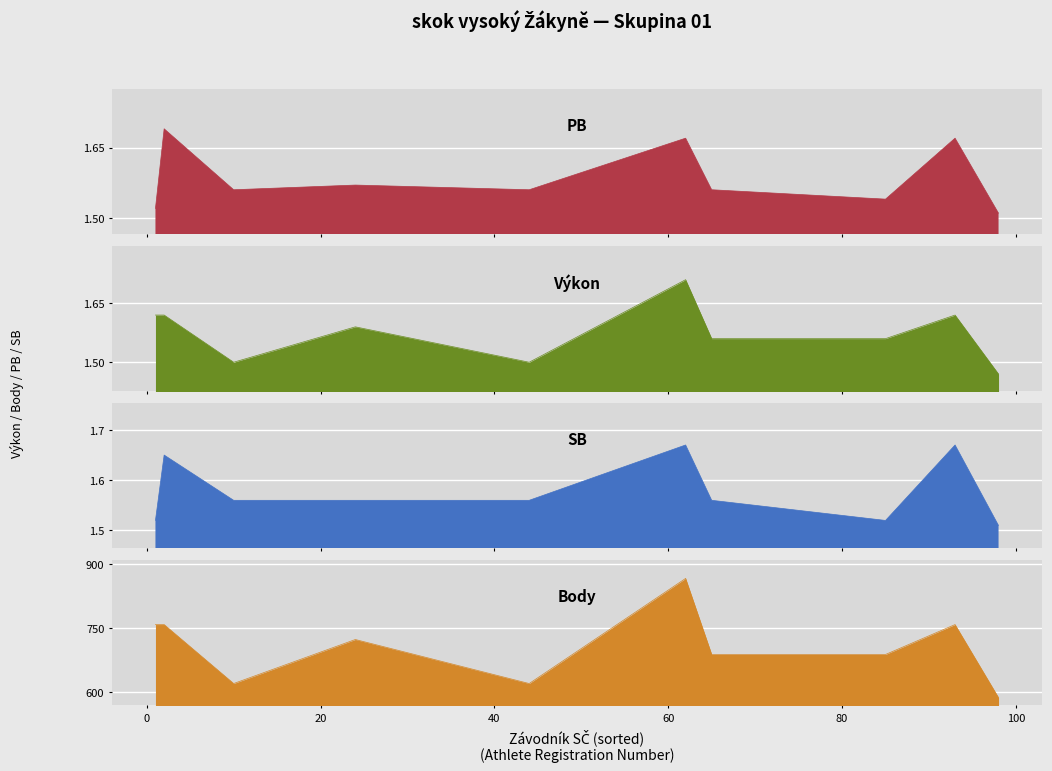

How many intersections are there between SB and Výkon?

3